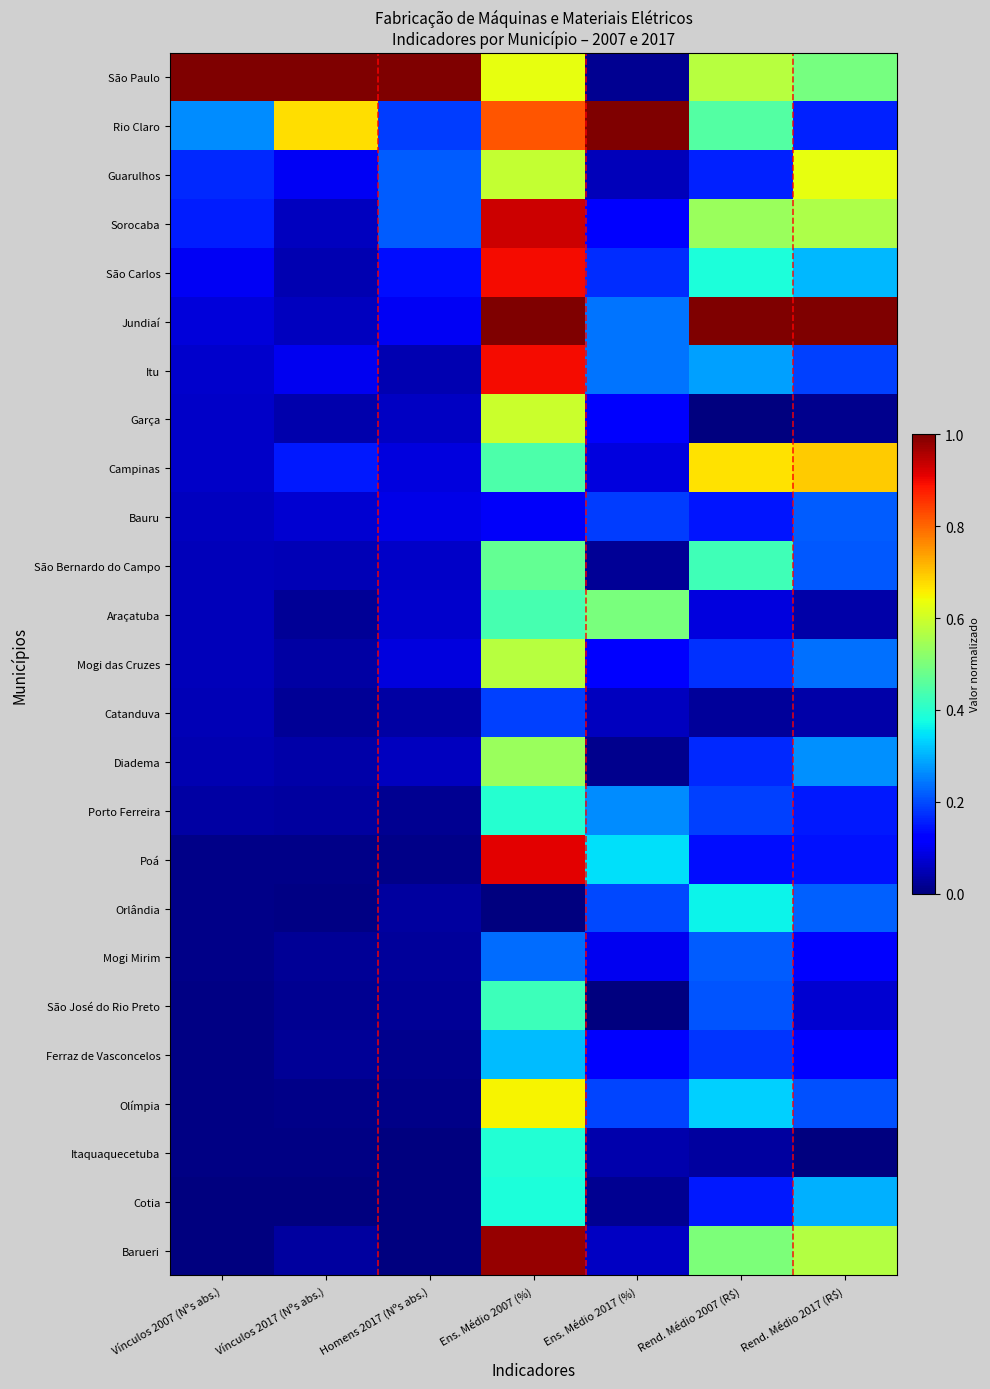

Which has a higher value, Vínculos 2017 (Nºs abs.) or Rend. Médio 2007 (R$)?

Vínculos 2017 (Nºs abs.)